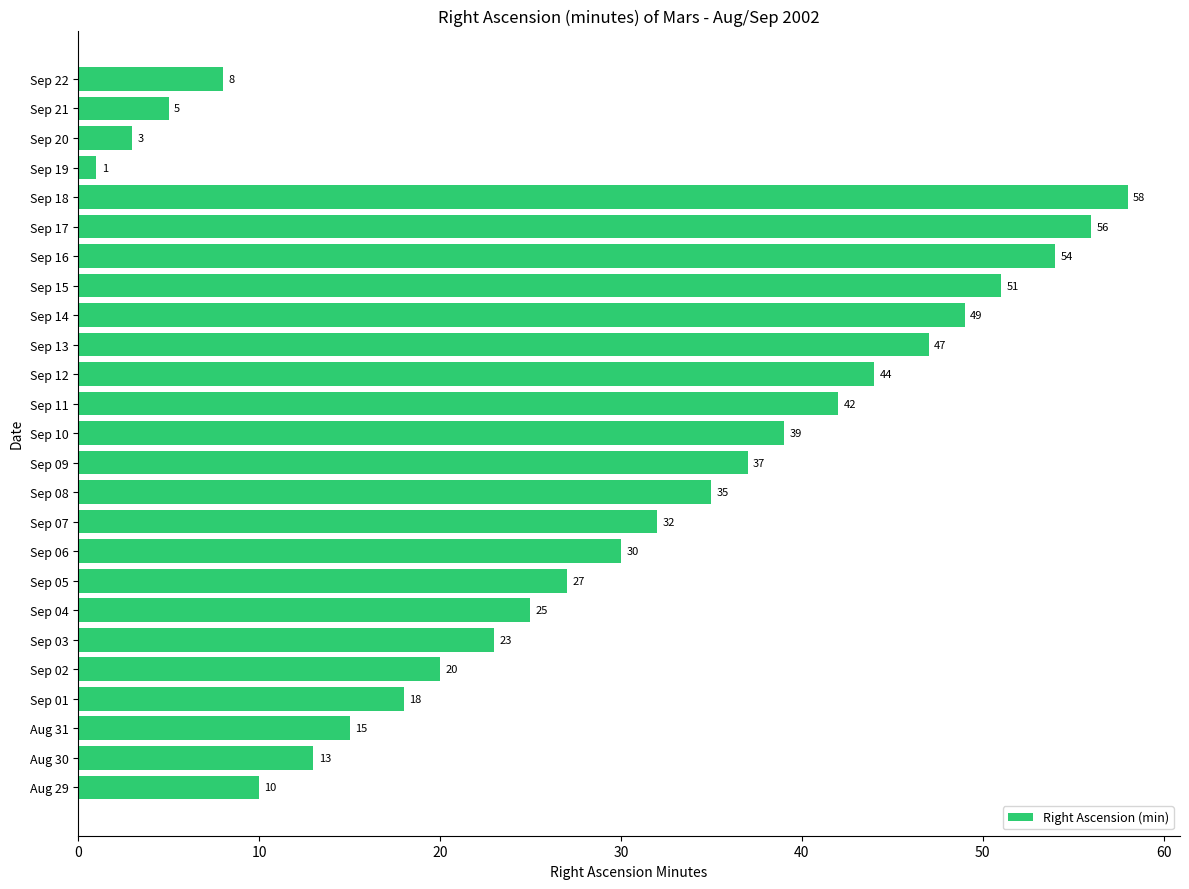

Read the value at Sep 16, to the nearest 10.

50